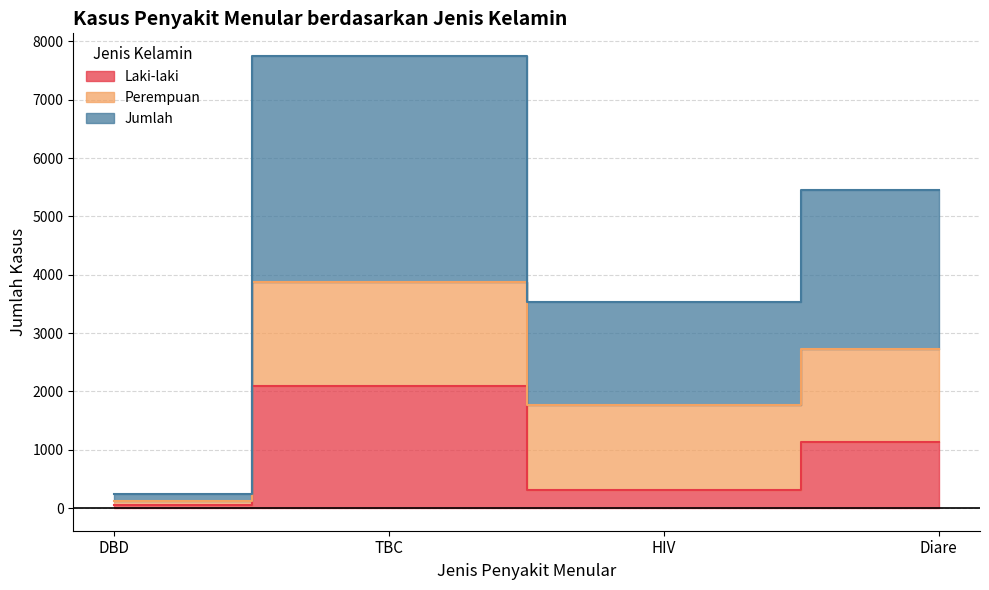

Count the number of categories in the chart.

4